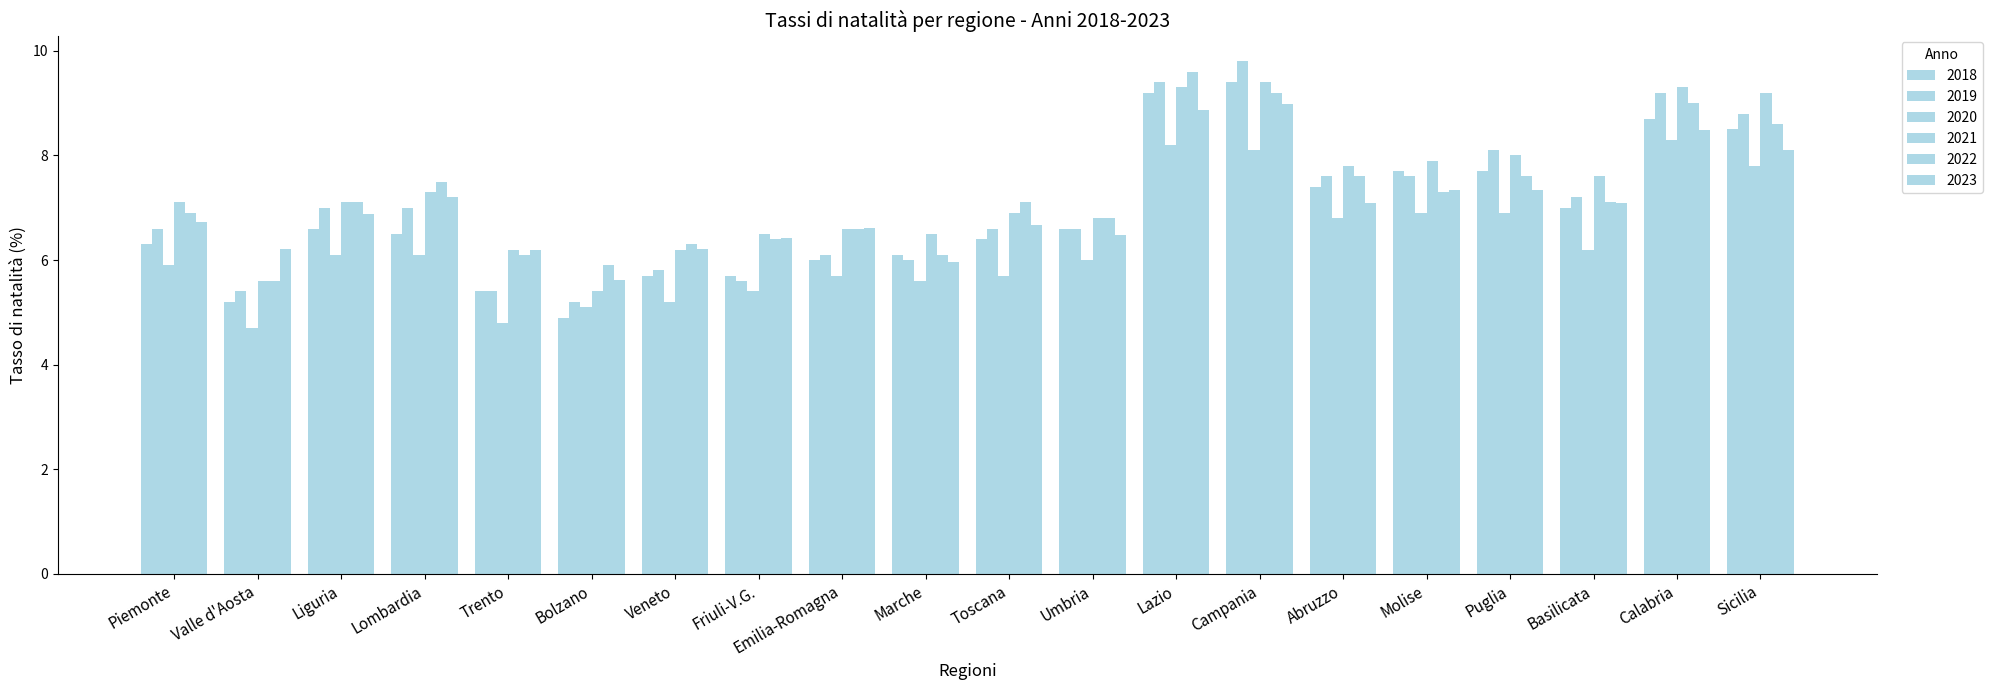

Where is 2023 nearest to the value 7?

Abruzzo